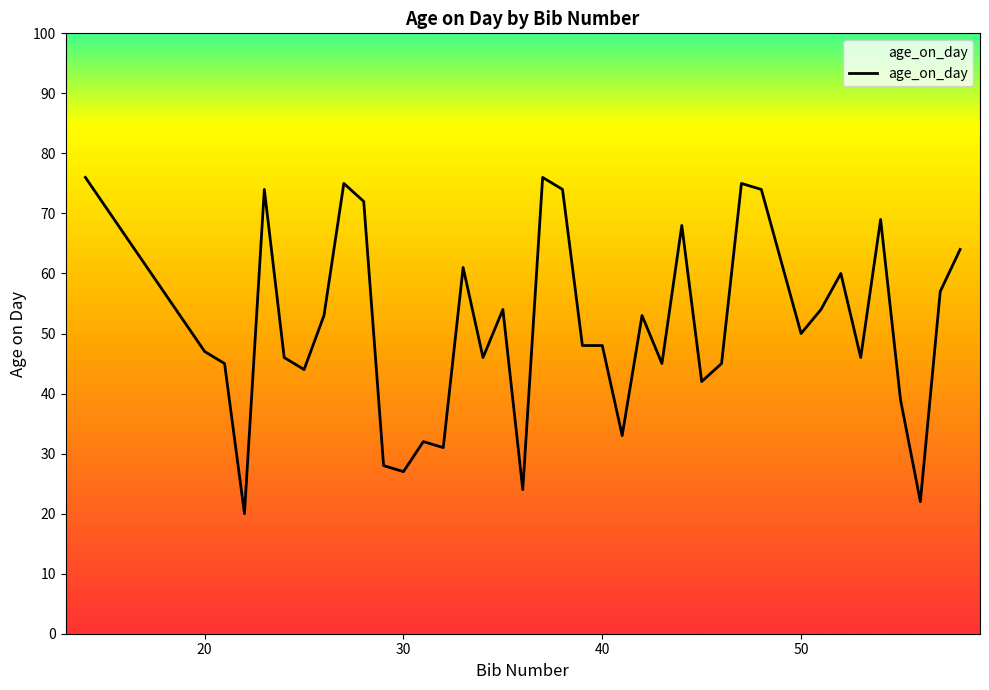

What is the greatest value displayed?

76